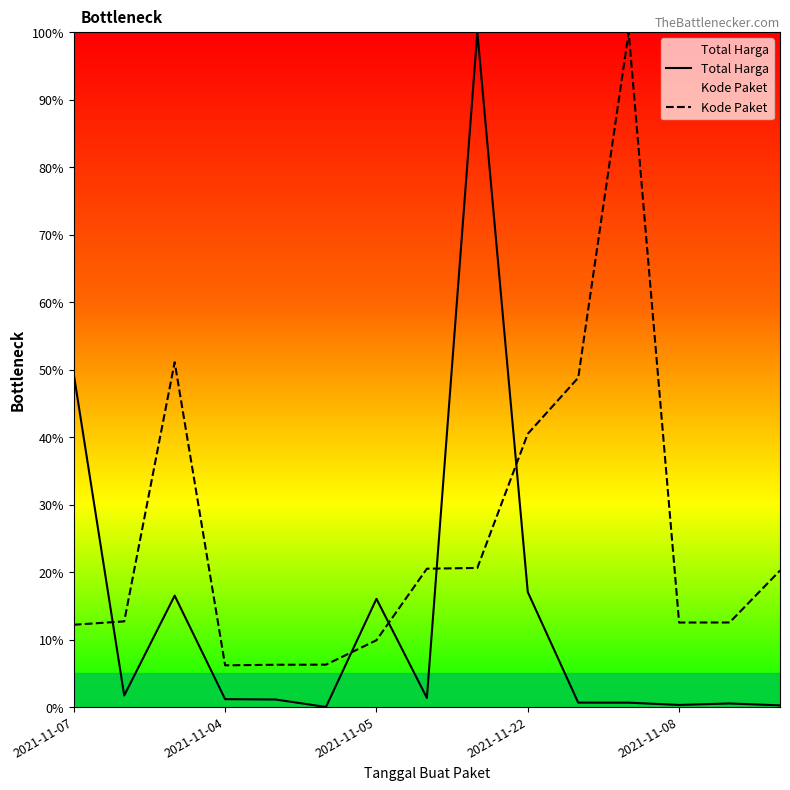

What is the spread (max minus min) of values at 2021-11-22?

23.4